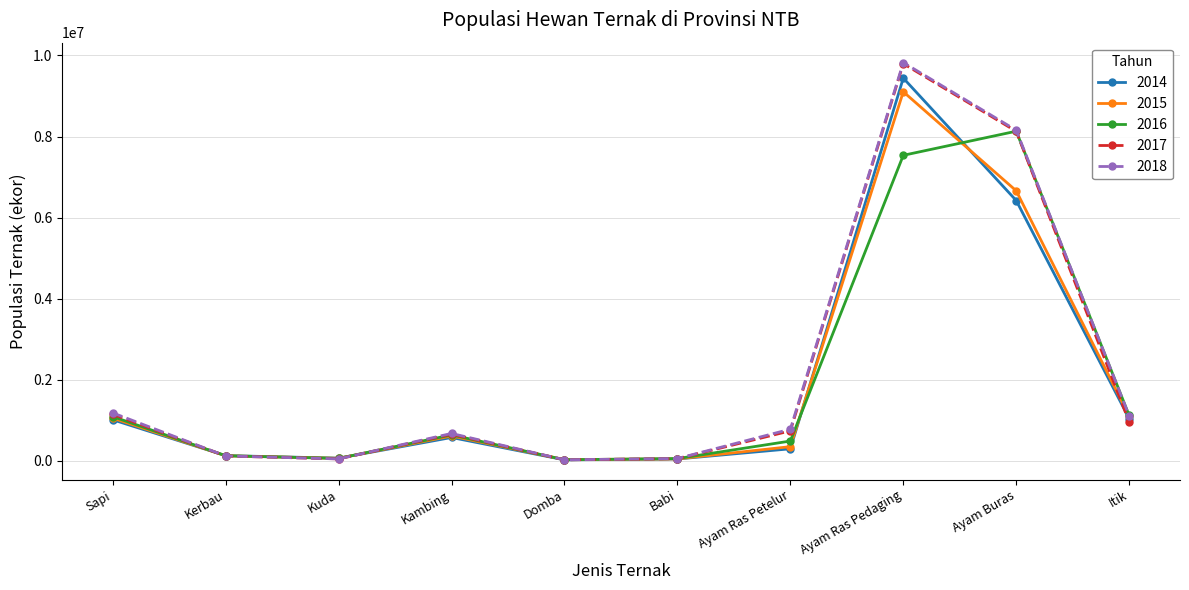

How many lines are shown in the chart?

5